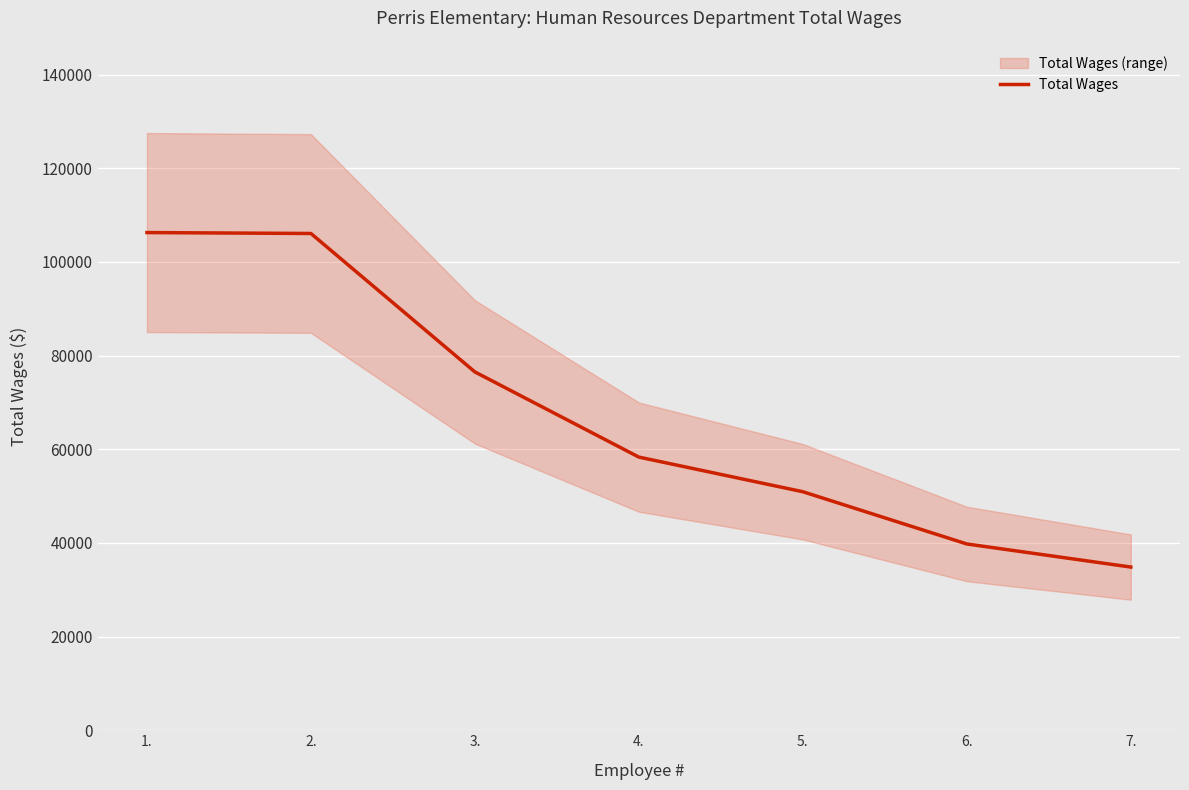

Count the number of data series in this chart.

1